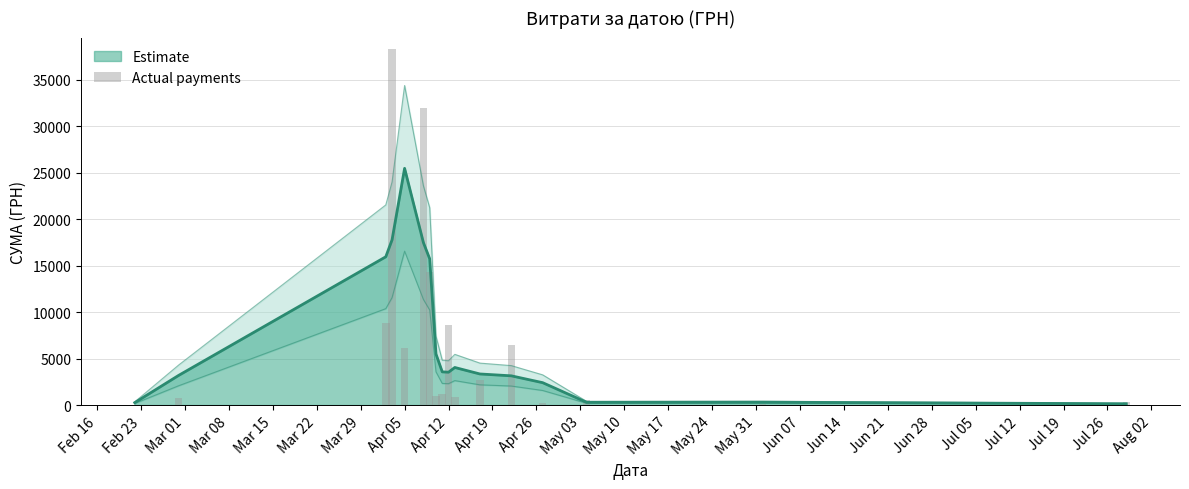

Where is the data nearest to the value 19170?

Mar 29